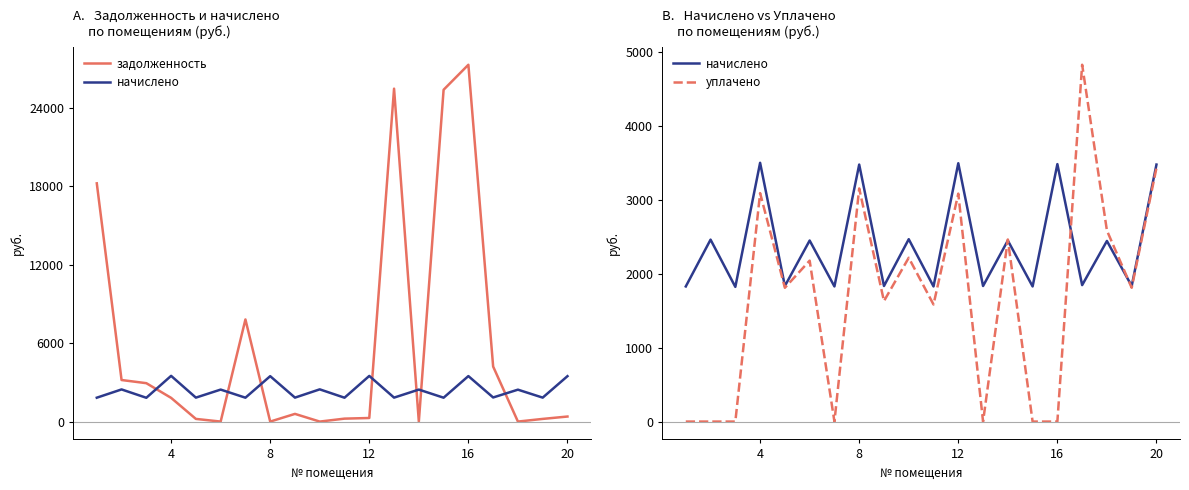

At which label does начислено first exceed 2440?

4